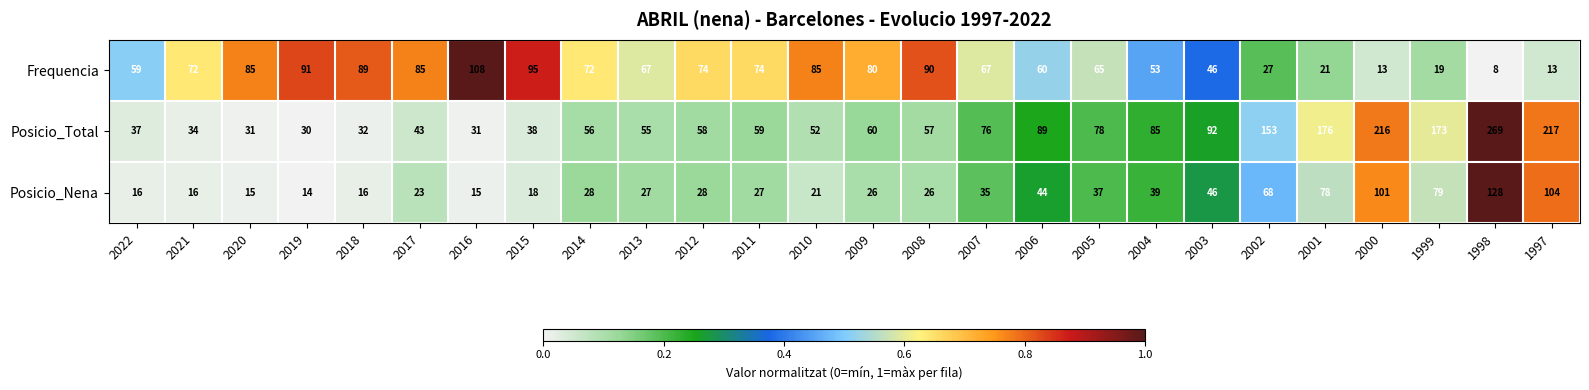

Where is Frequencia nearest to the value 58?

2022